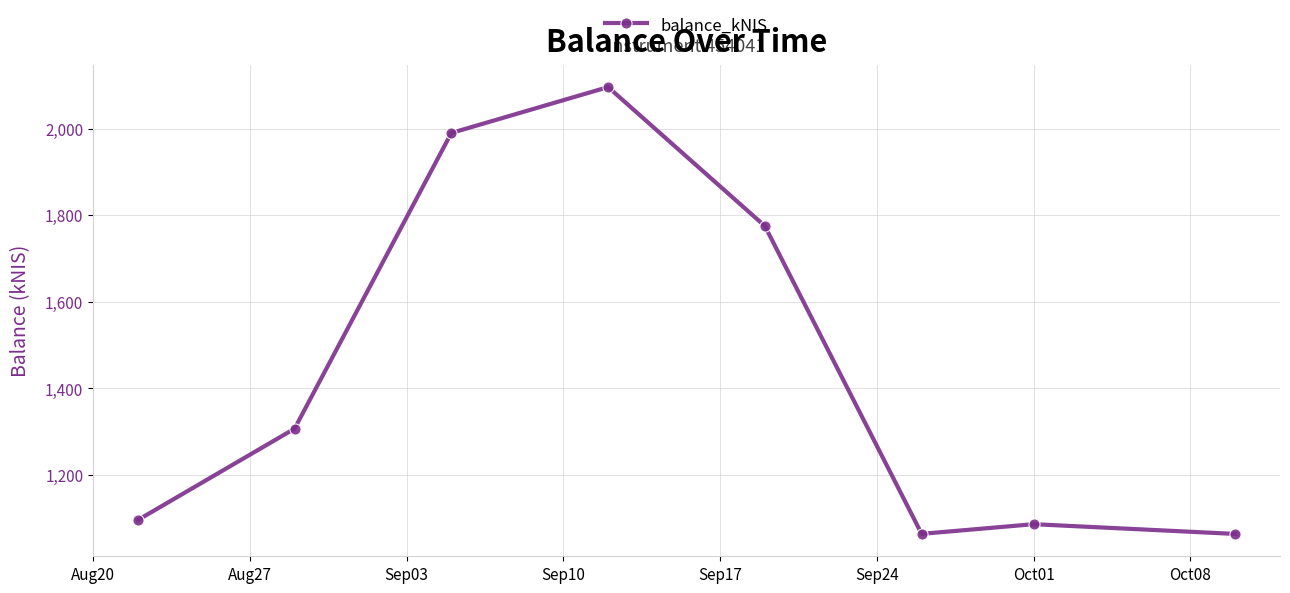

What is the minimum value shown in the chart?

1063.5